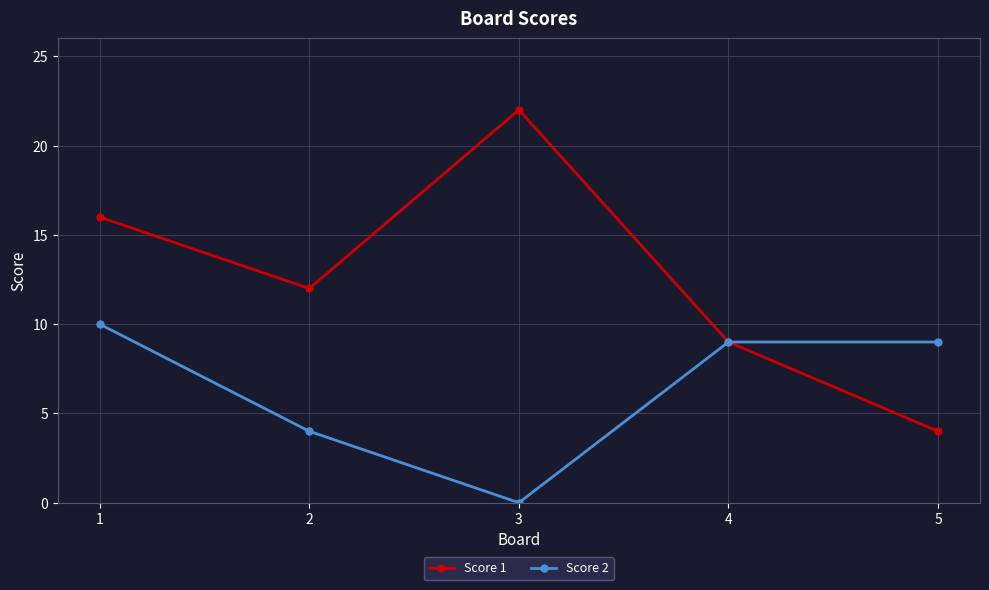

Which category has the lowest value in the Score 2 series?

3